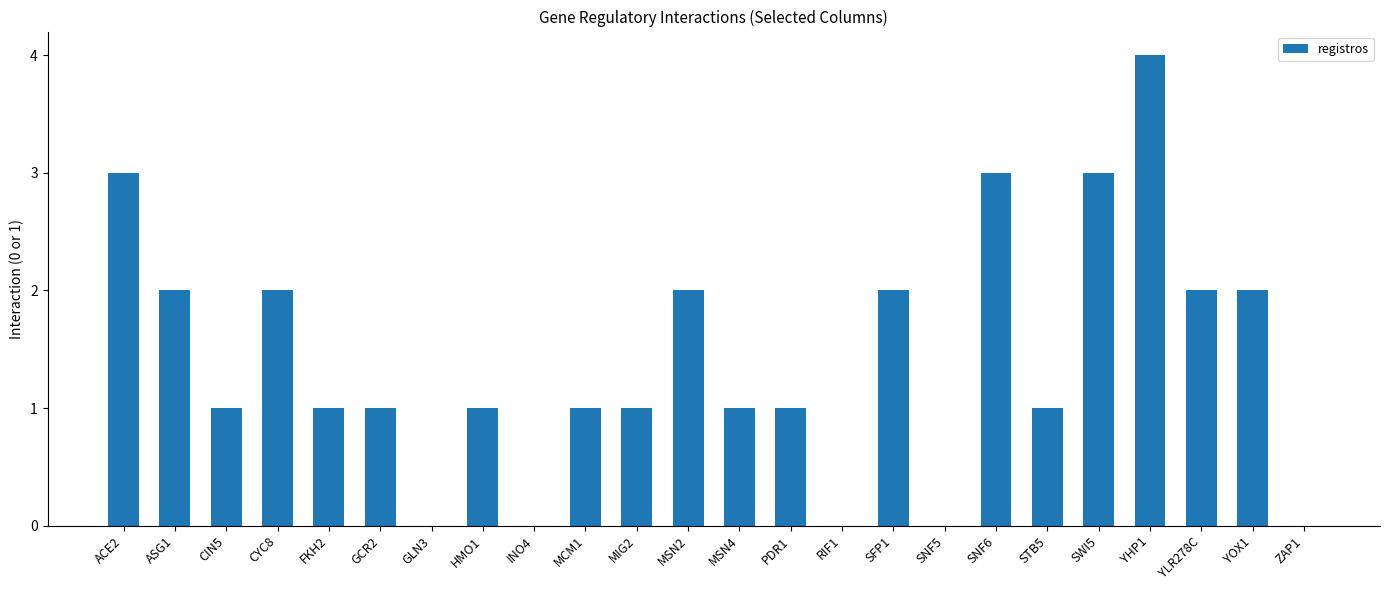

What is the ratio of the value at MCM1 to the value at MSN4?

1.0